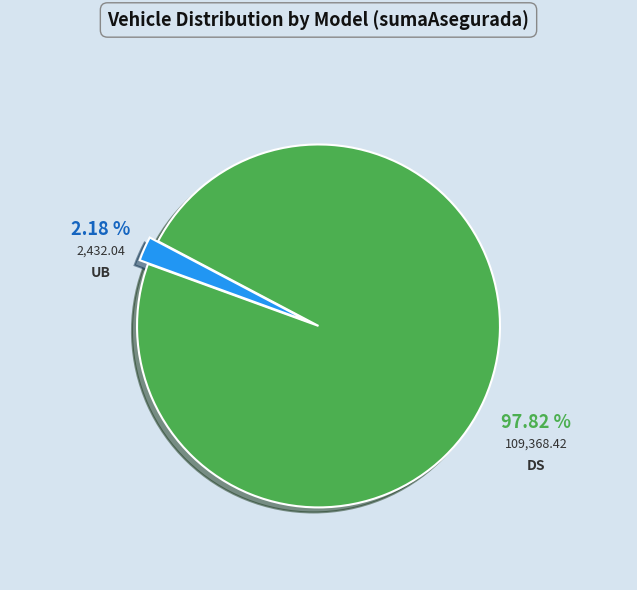

Is there any slice that represents more than half of the pie?

Yes